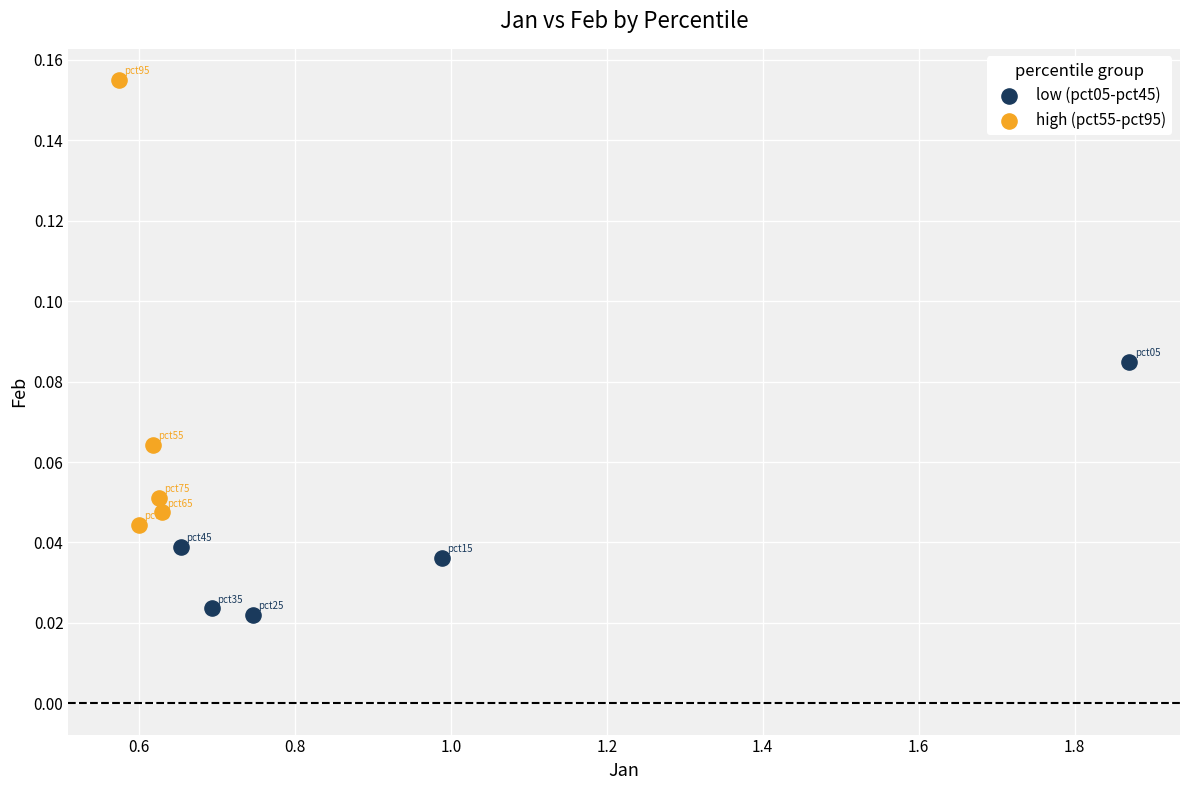

Which series has the widest spread of Y values?

high (pct55-pct95)